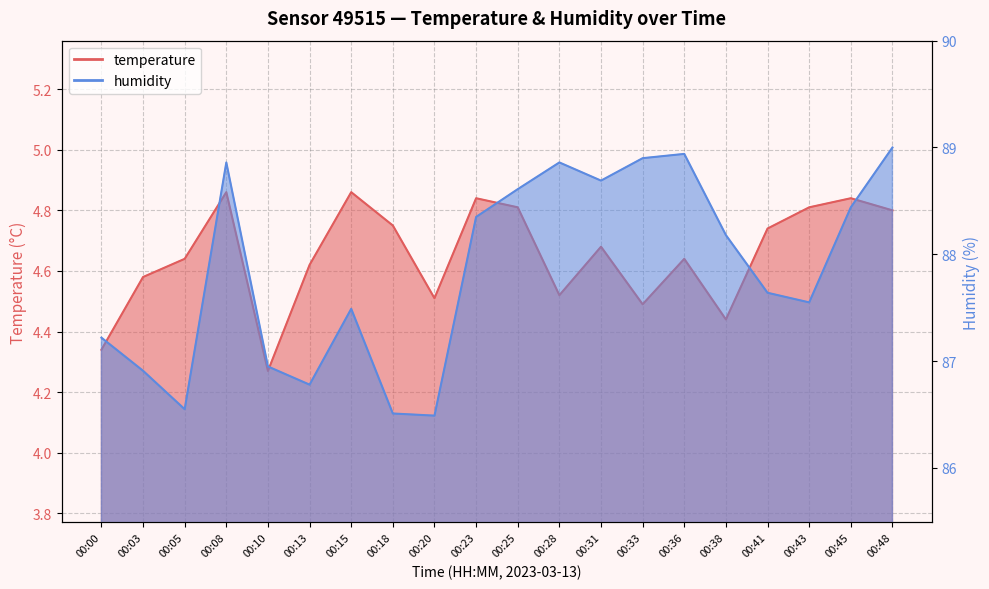

Which category has the highest value across all series?

00:48